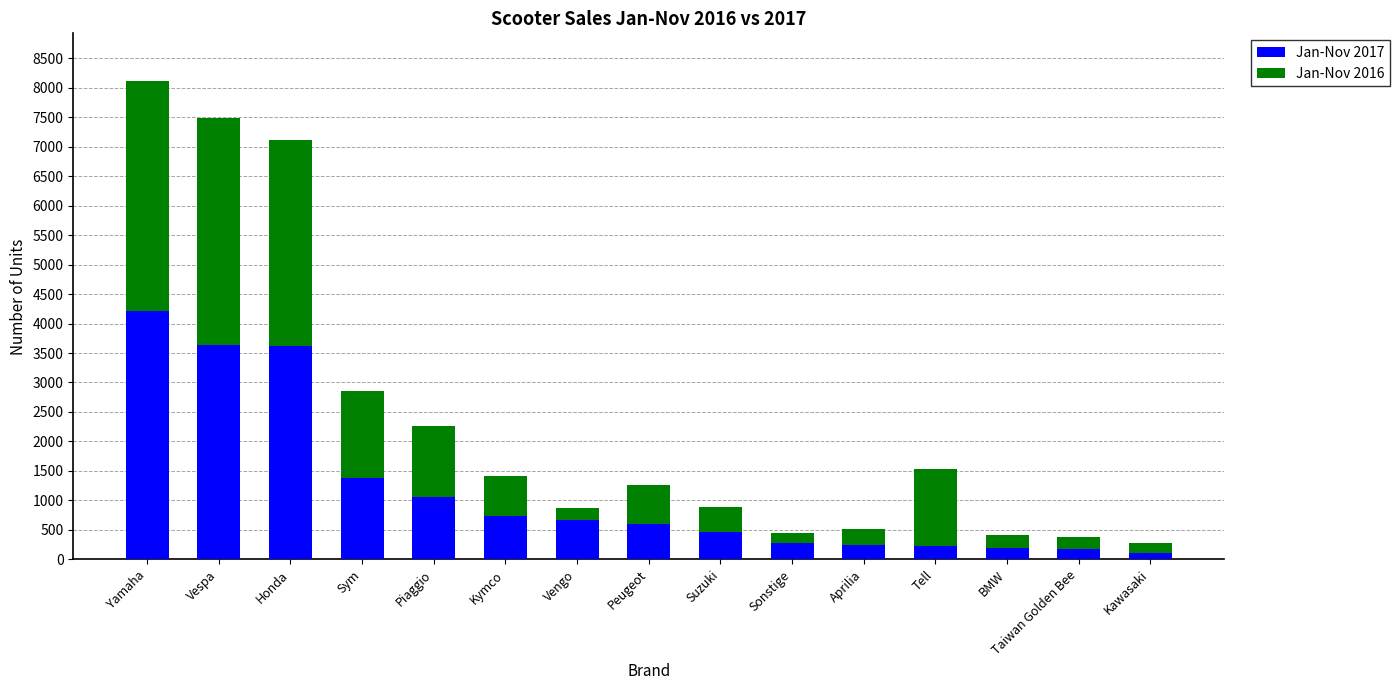

The Jan-Nov 2017 series shows 675 at Vengo. True or false?

True